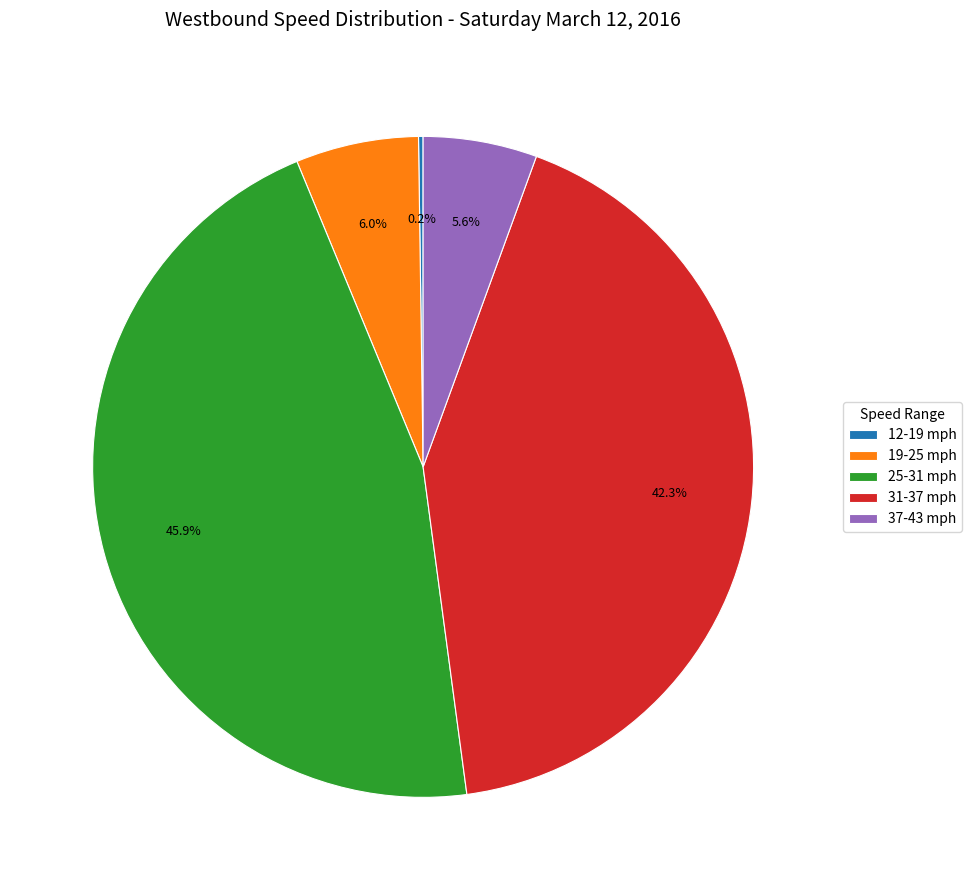

To the nearest percent, what is the average slice percentage?

20%